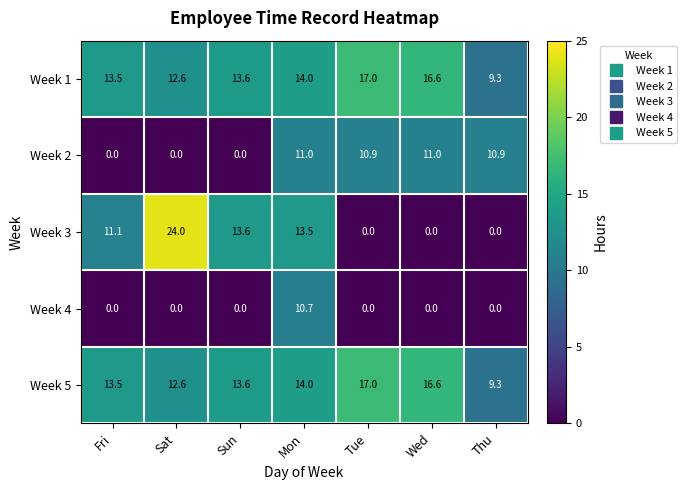

At how many categories does at least one series exceed 16?

3